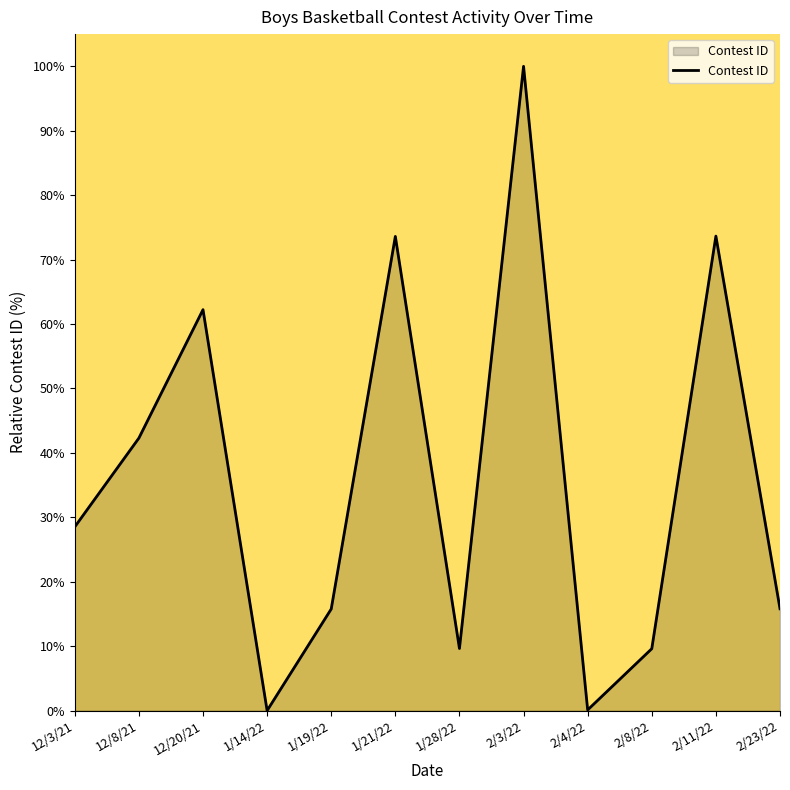

What is the sum of the values at 12/20/21 and 1/19/22?

78.0